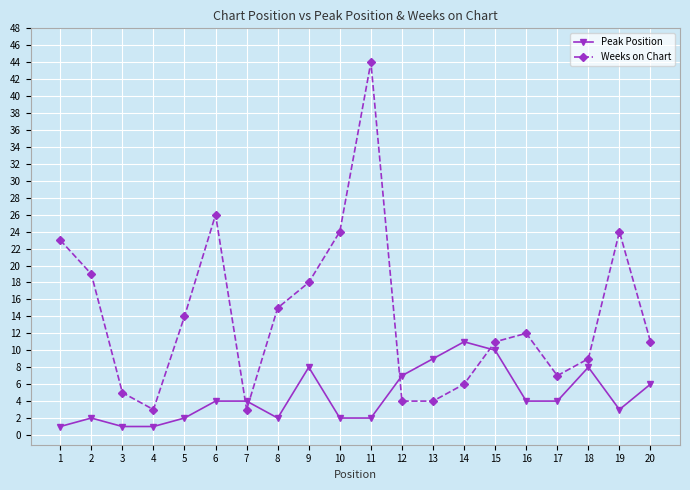

After their last crossing, which series has the higher values: Peak Position or Weeks on Chart?

Weeks on Chart